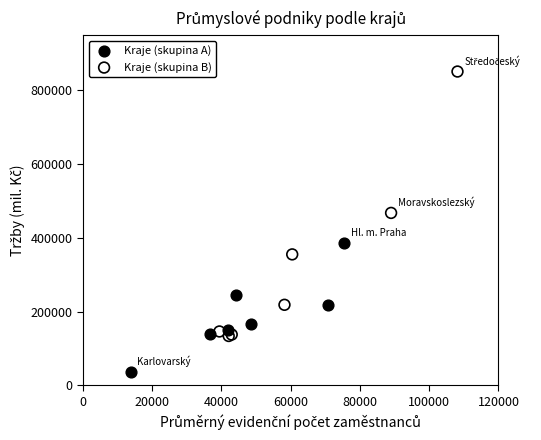

Which series reaches the minimum Y coordinate?

Kraje (skupina A)